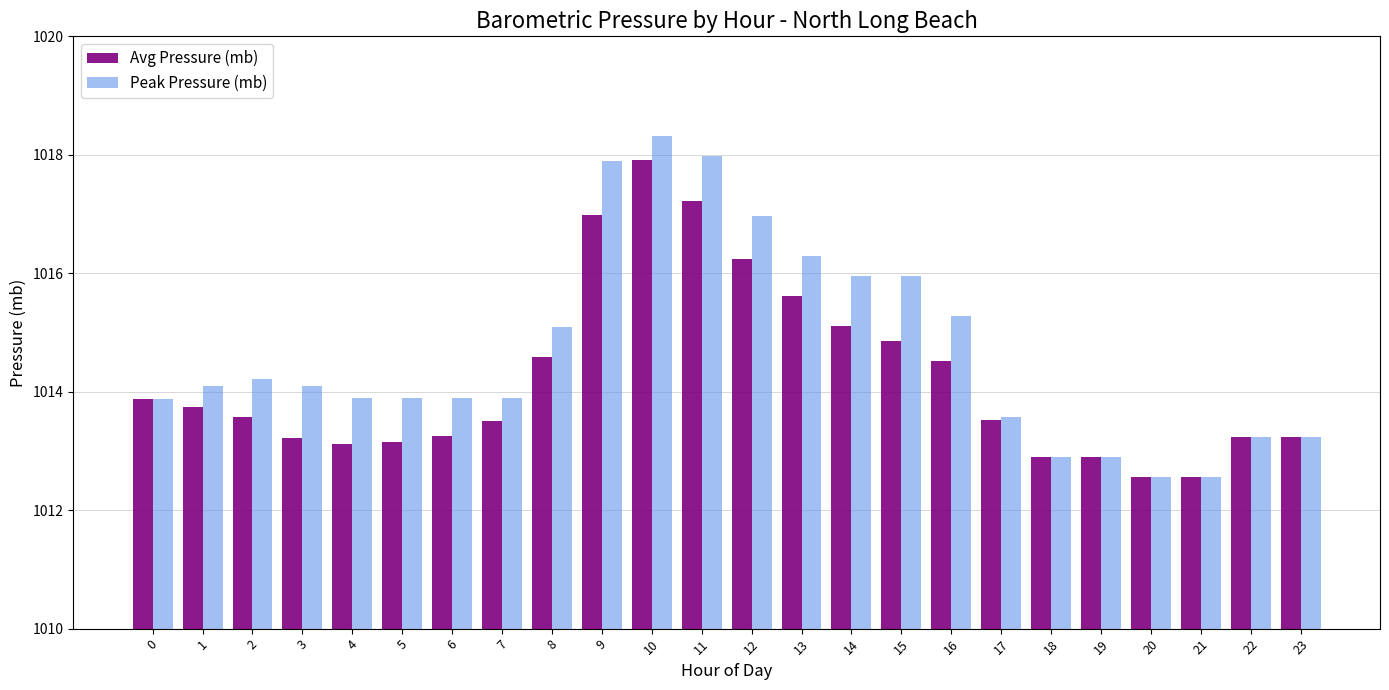

Is it true that Peak Pressure (mb) equals 1016.0 at 14?

True